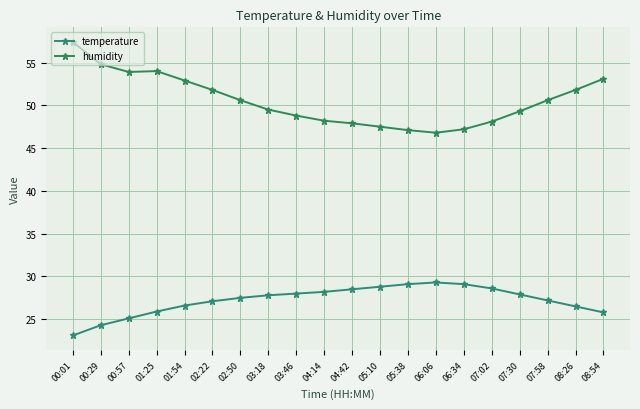

Does the chart have visible grid lines?

Yes